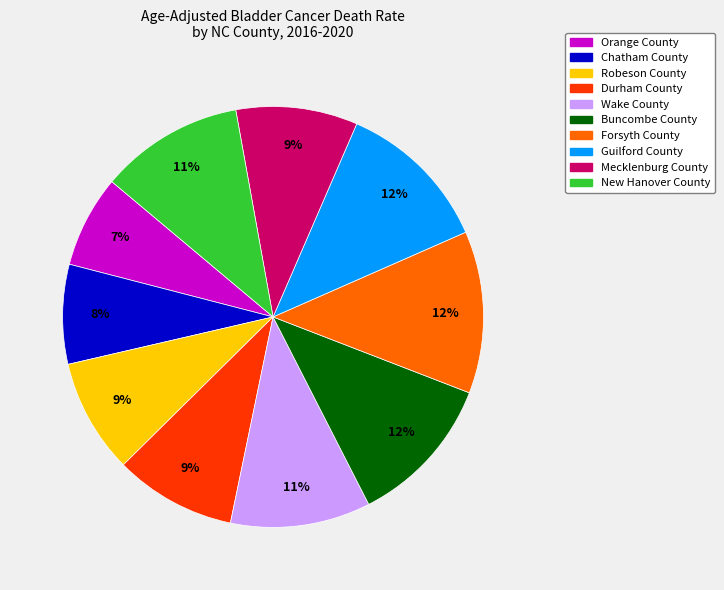

Which category has the smallest portion of the pie?

Orange County